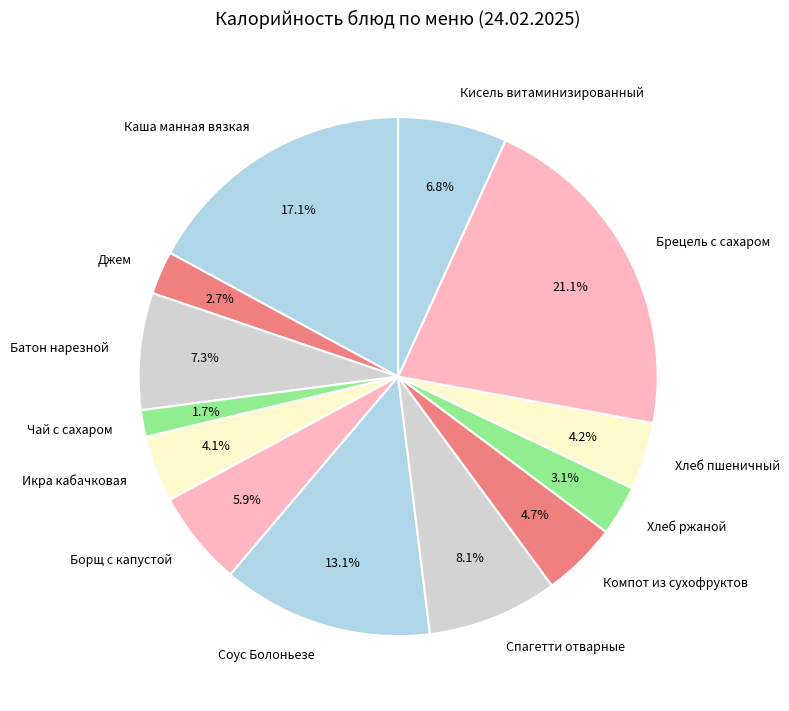

Does Кисель витаминизированный account for over 50% of the chart?

No